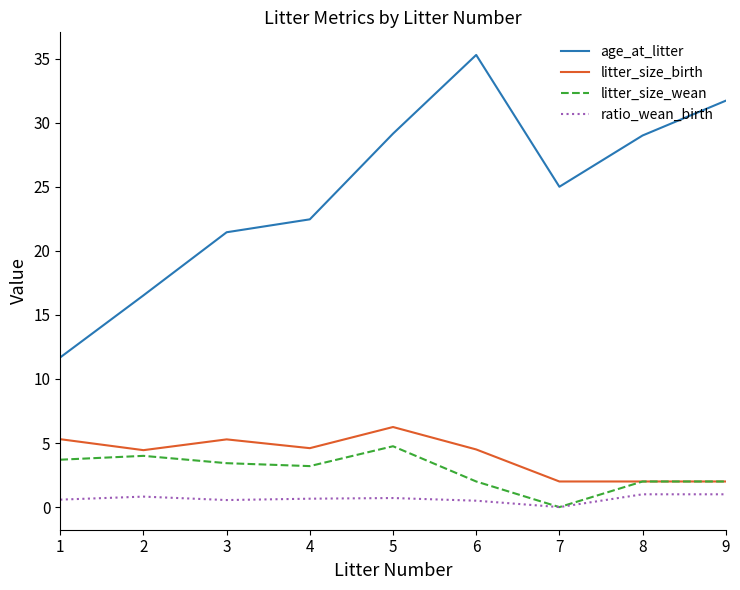

True or false: age_at_litter and litter_size_birth intersect in this chart.

False